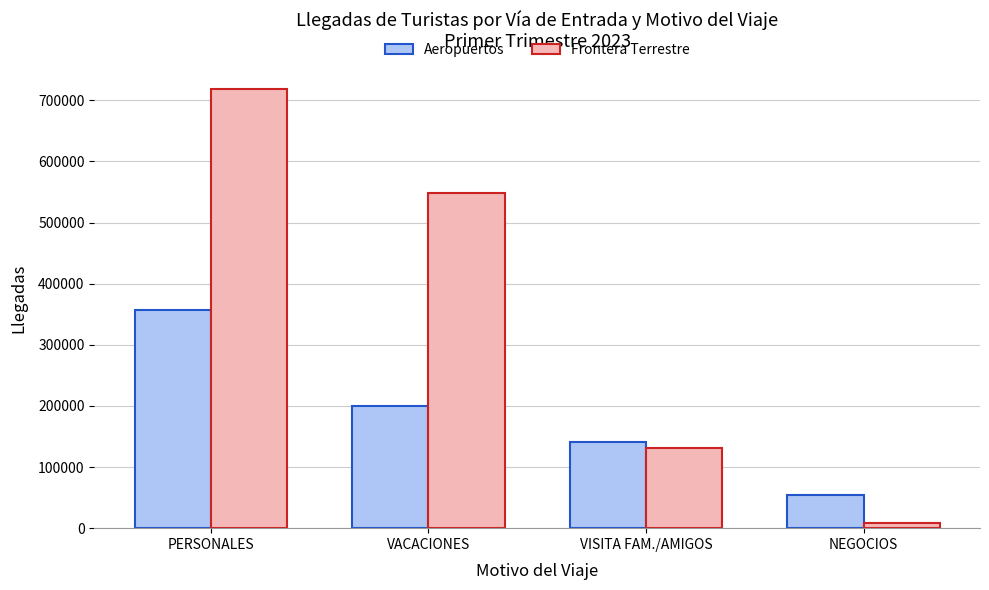

How many distinct data groups are displayed?

2